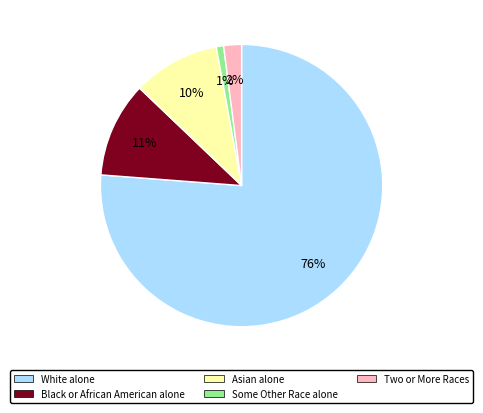

To the nearest percent, what is the combined percentage of White alone and Black or African American alone?

87%